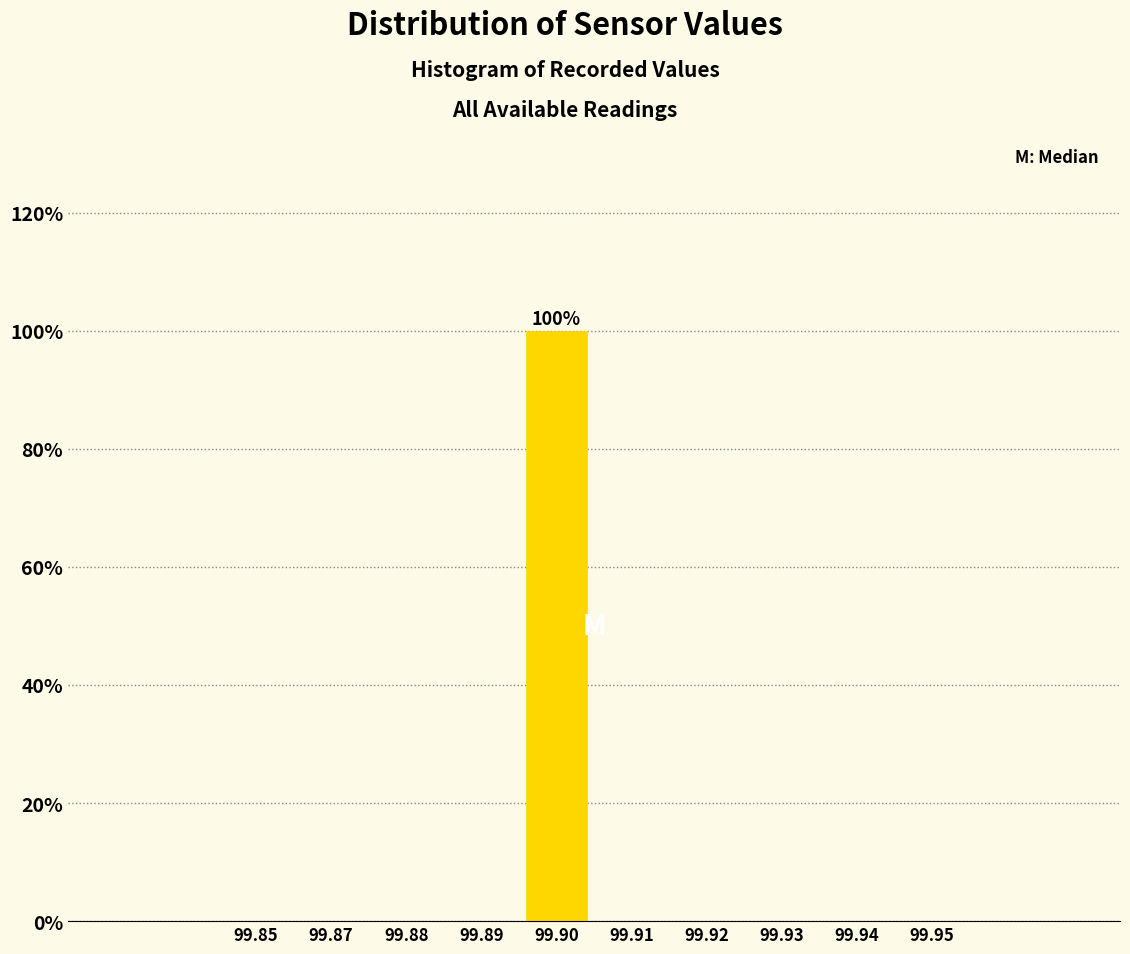

Reading left to right, transcribe all the data shown in this chart.

99.85=0	99.87=0	99.88=0	99.89=0	99.90=100	99.91=0	99.92=0	99.93=0	99.94=0	99.95=0